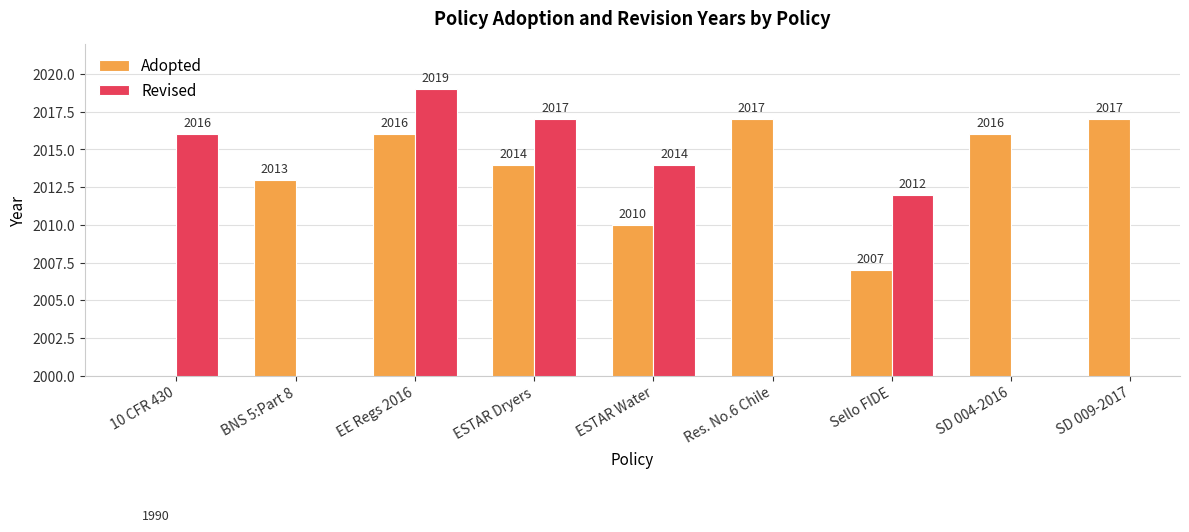

How many data points in Adopted are less than 2014?

4